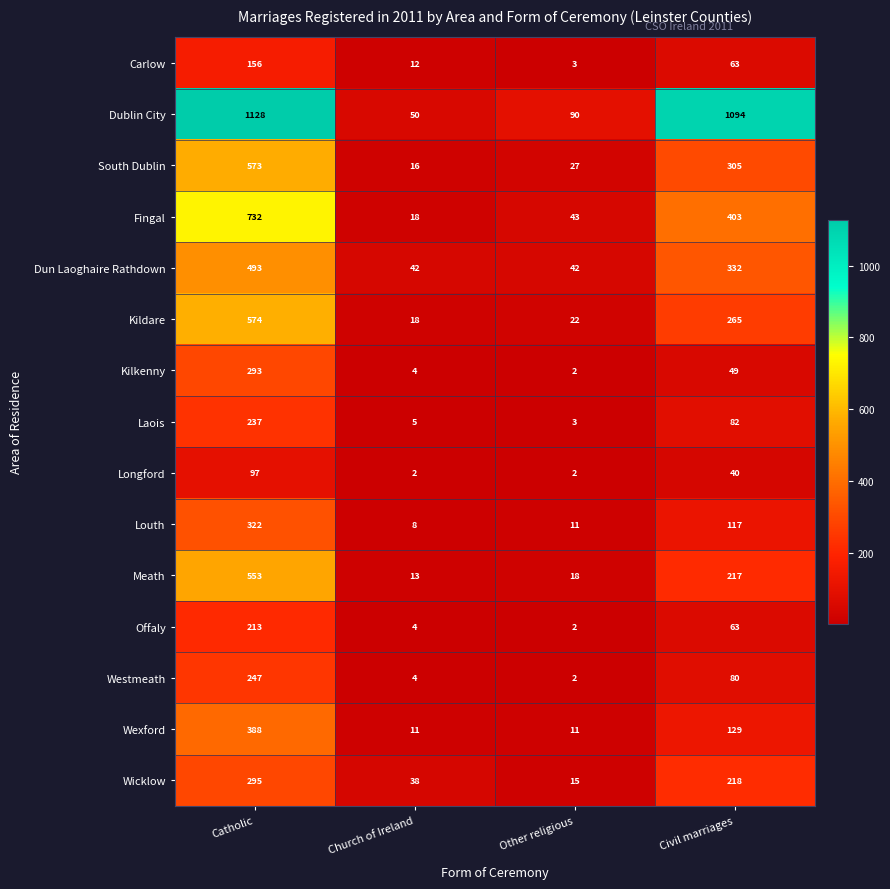

How many data points in Kilkenny are less than 49?

2